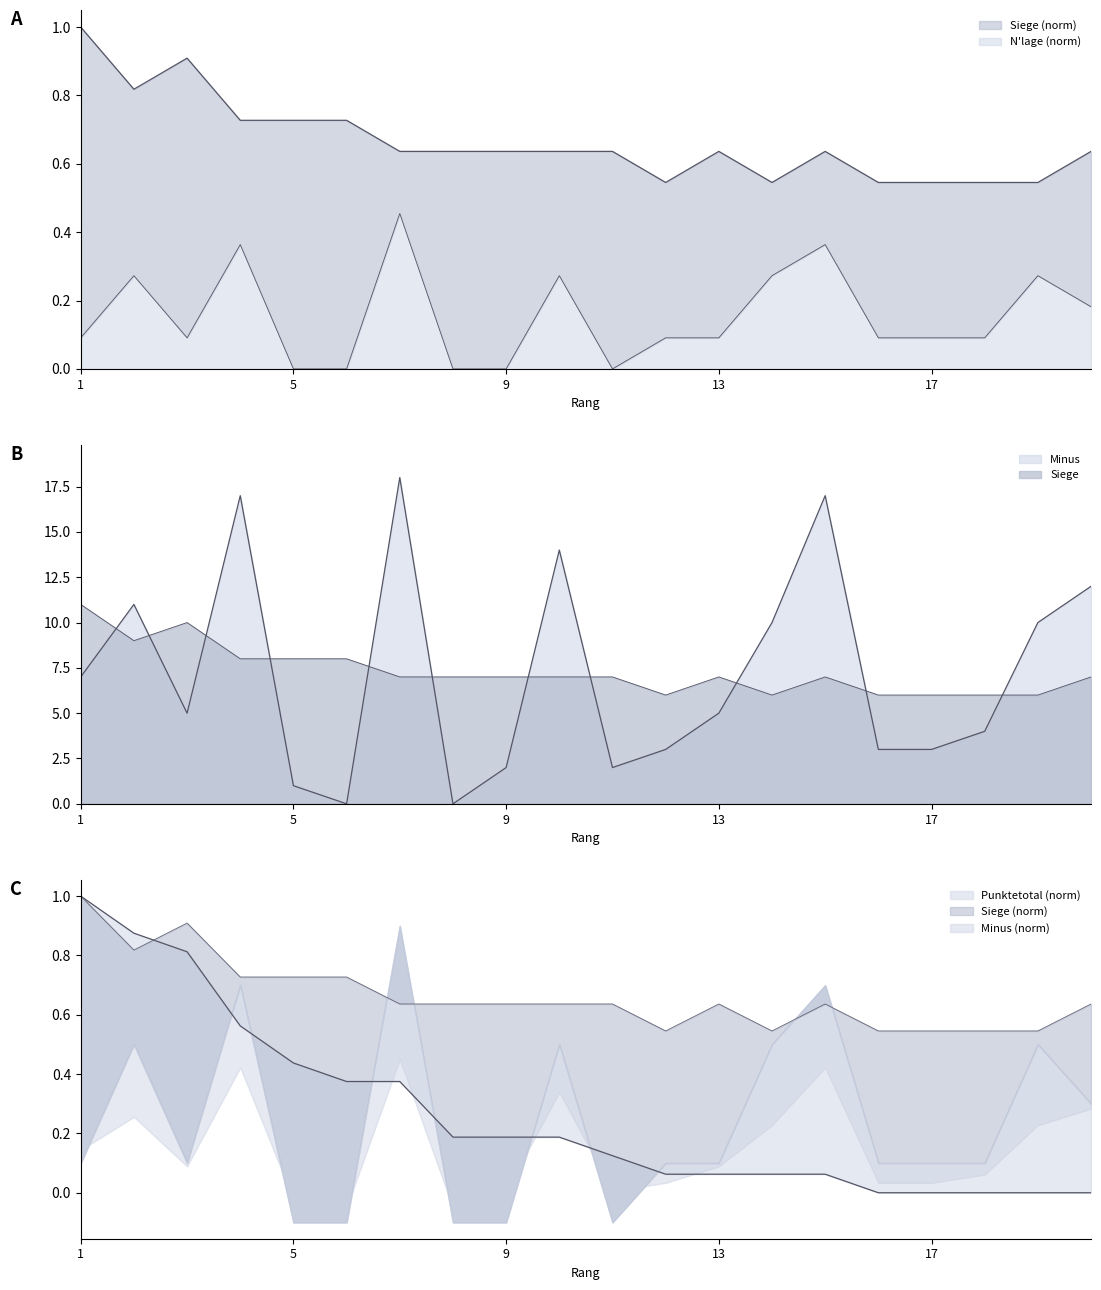

At how many categories does at least one series exceed 1?

17